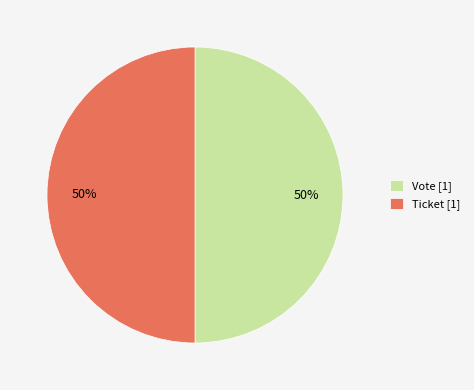

The Vote [1] slice represents 50% of the pie. True or false?

True